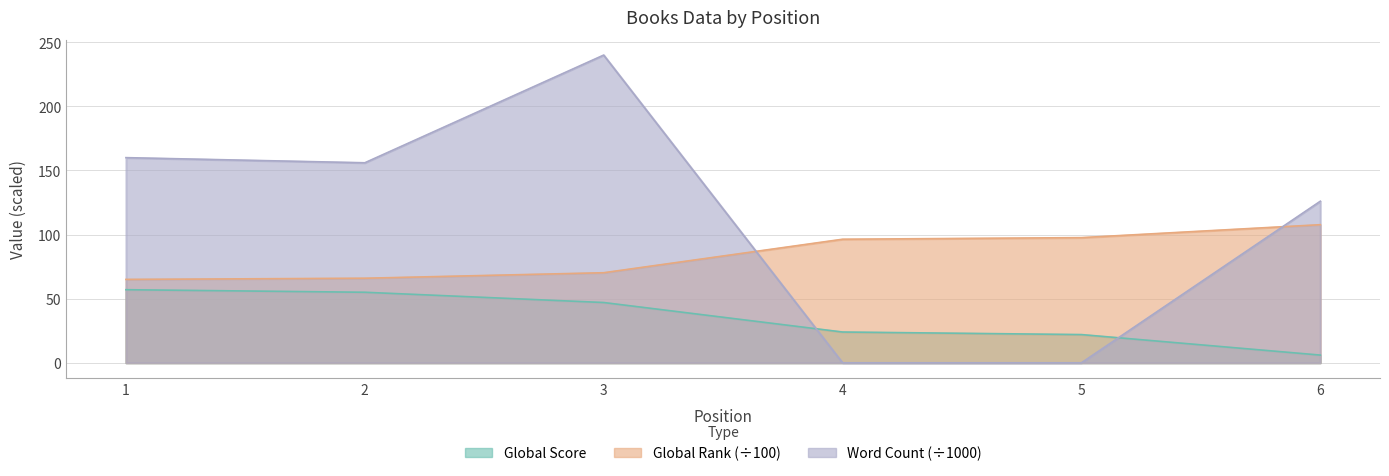

How many interior local valleys does the Word Count series have?

1